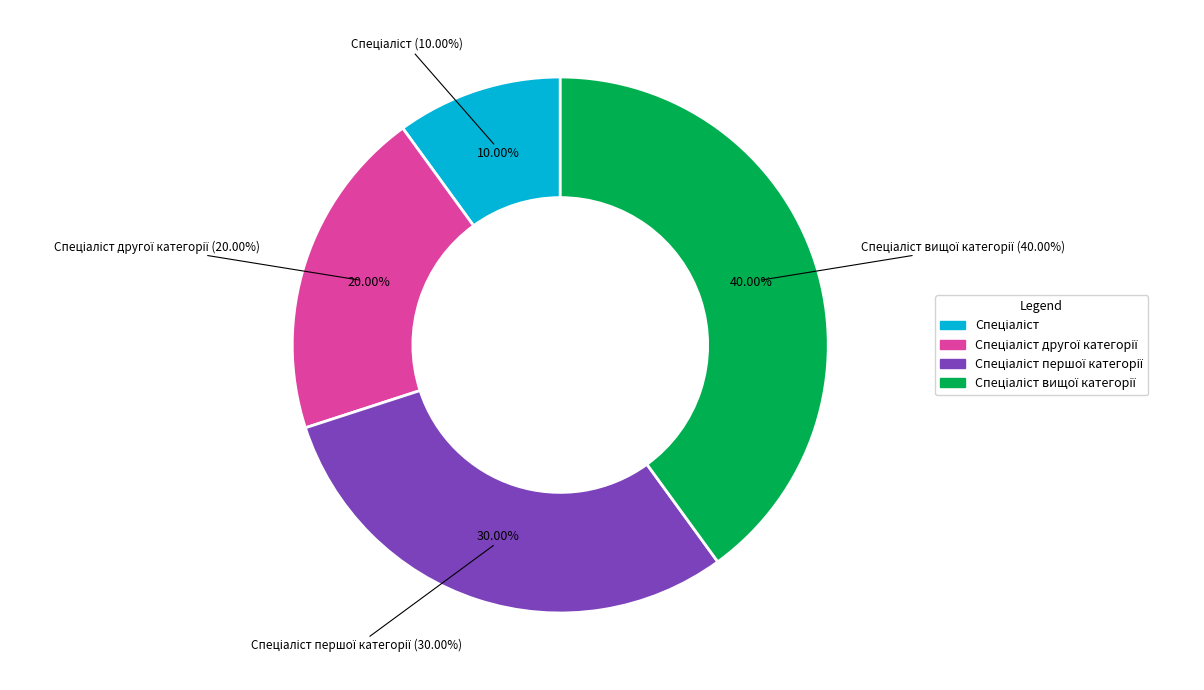

How many segments does this pie chart have?

4